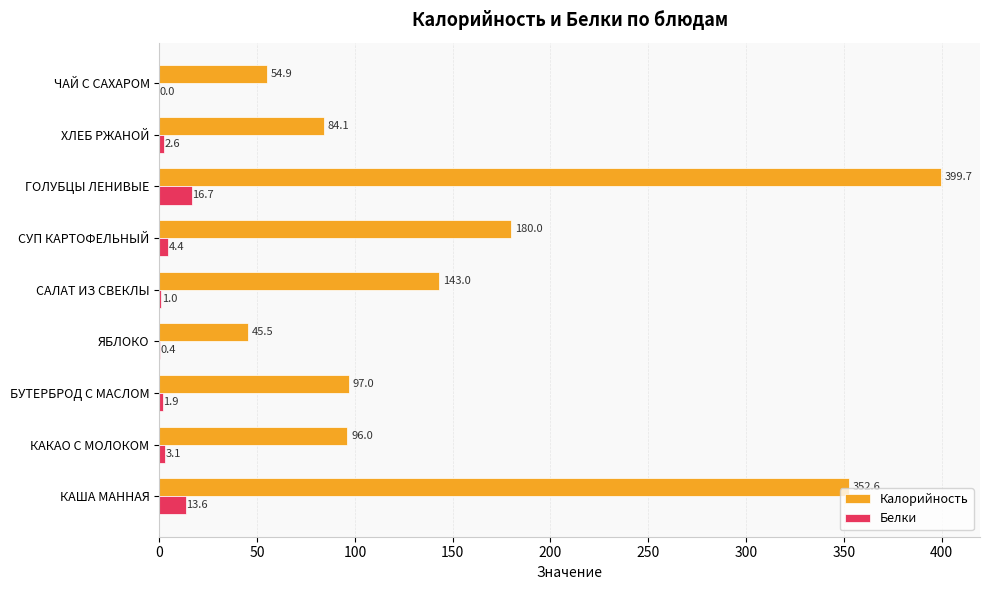

What is the highest value of the Калорийность series?

399.7